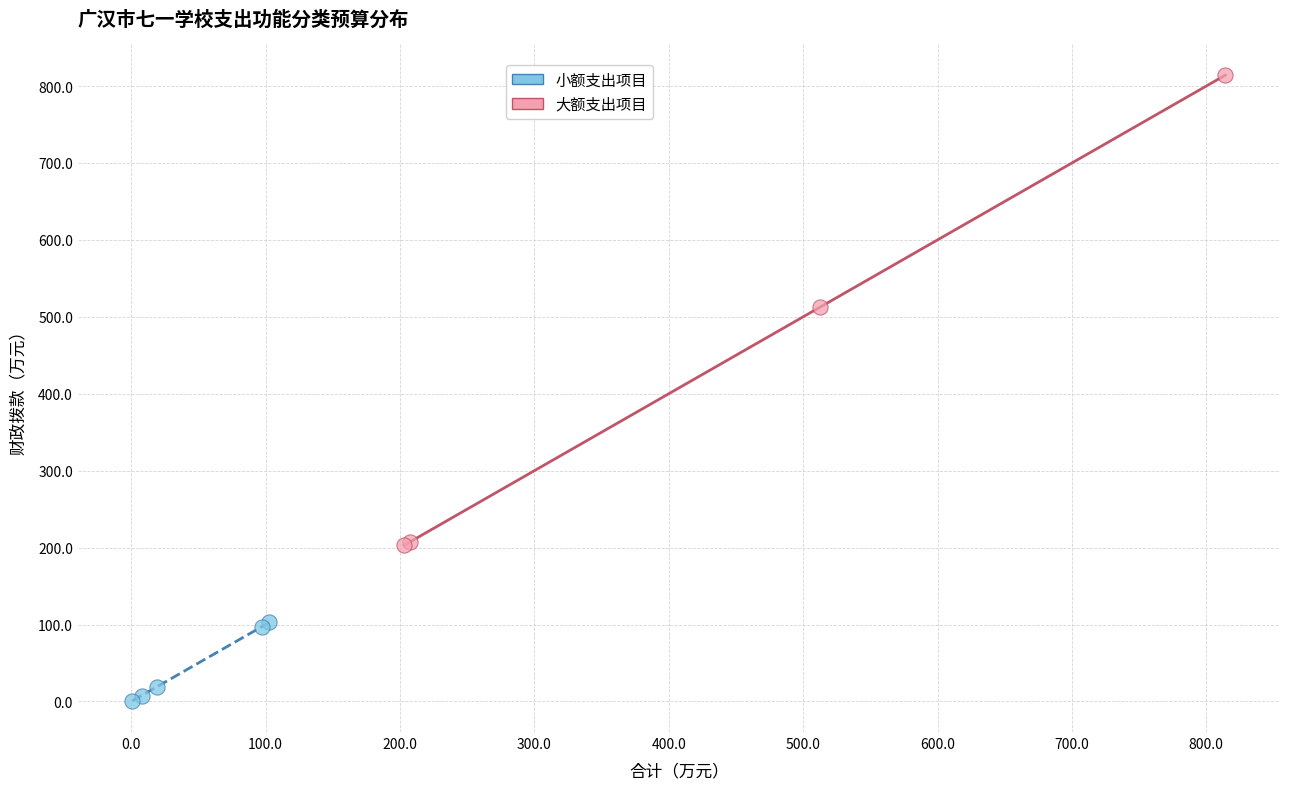

What are all the series names shown in the legend?

小额支出项目, 大额支出项目